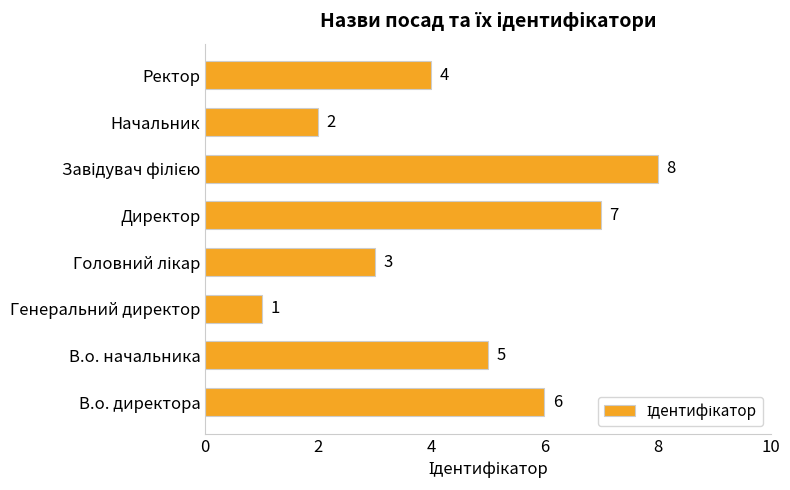

How many values are between 3 and 7?

5